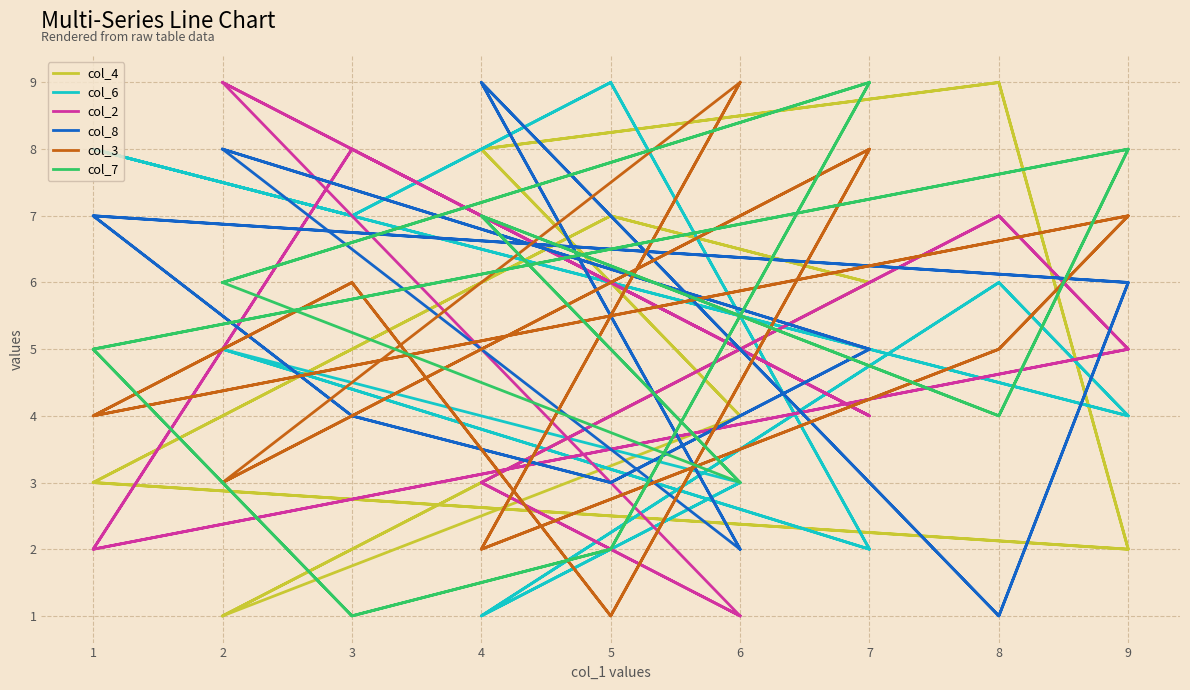

At which category is the sum across all series the highest?

7